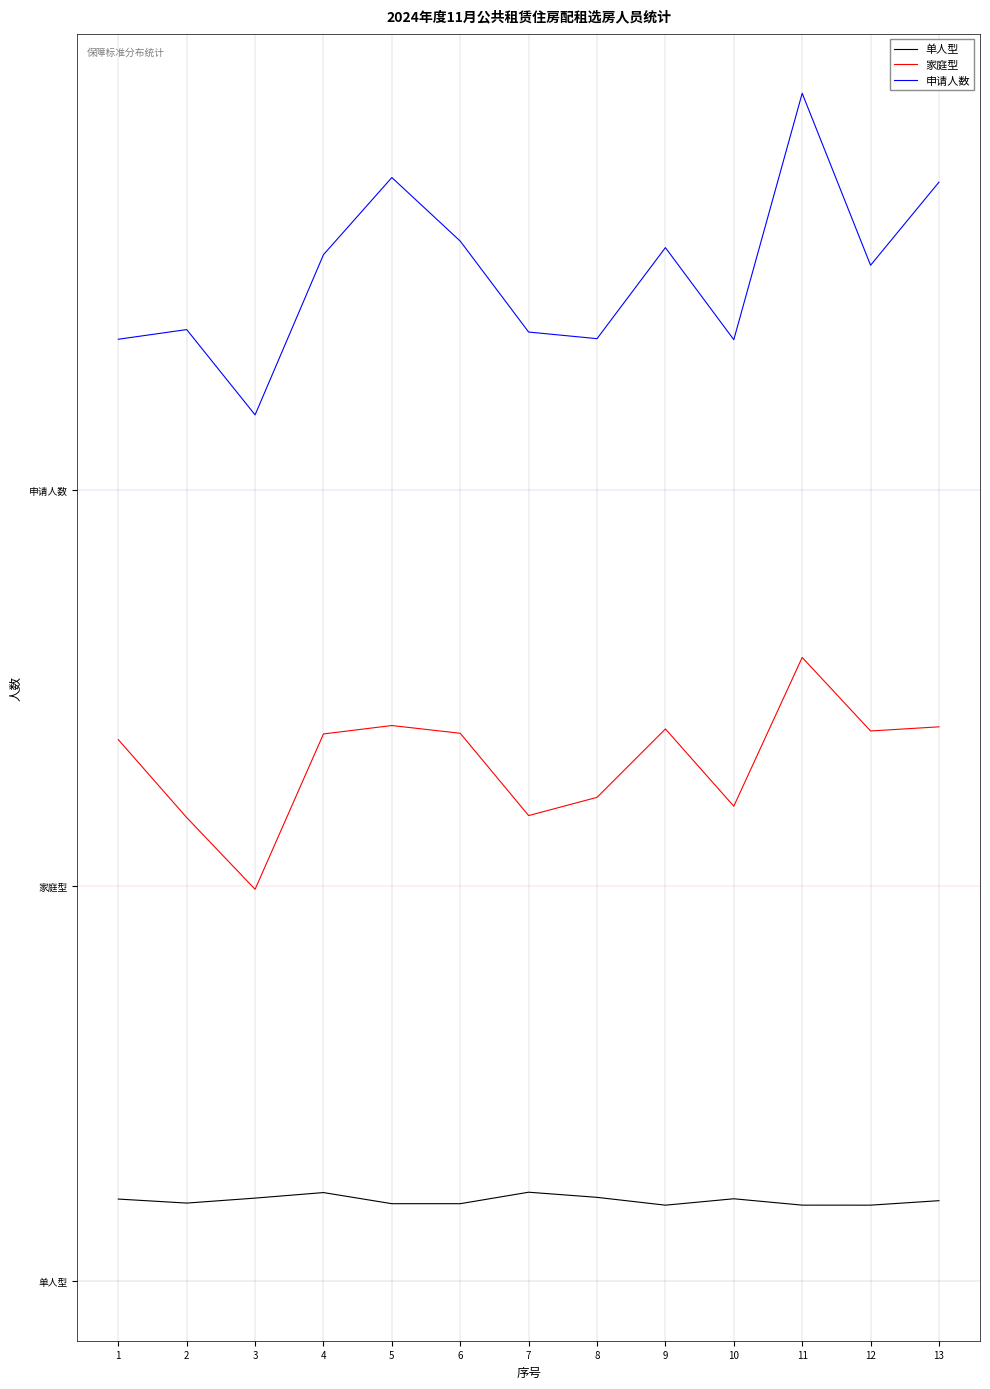

What are all the series names shown in the legend?

单人型, 家庭型, 申请人数